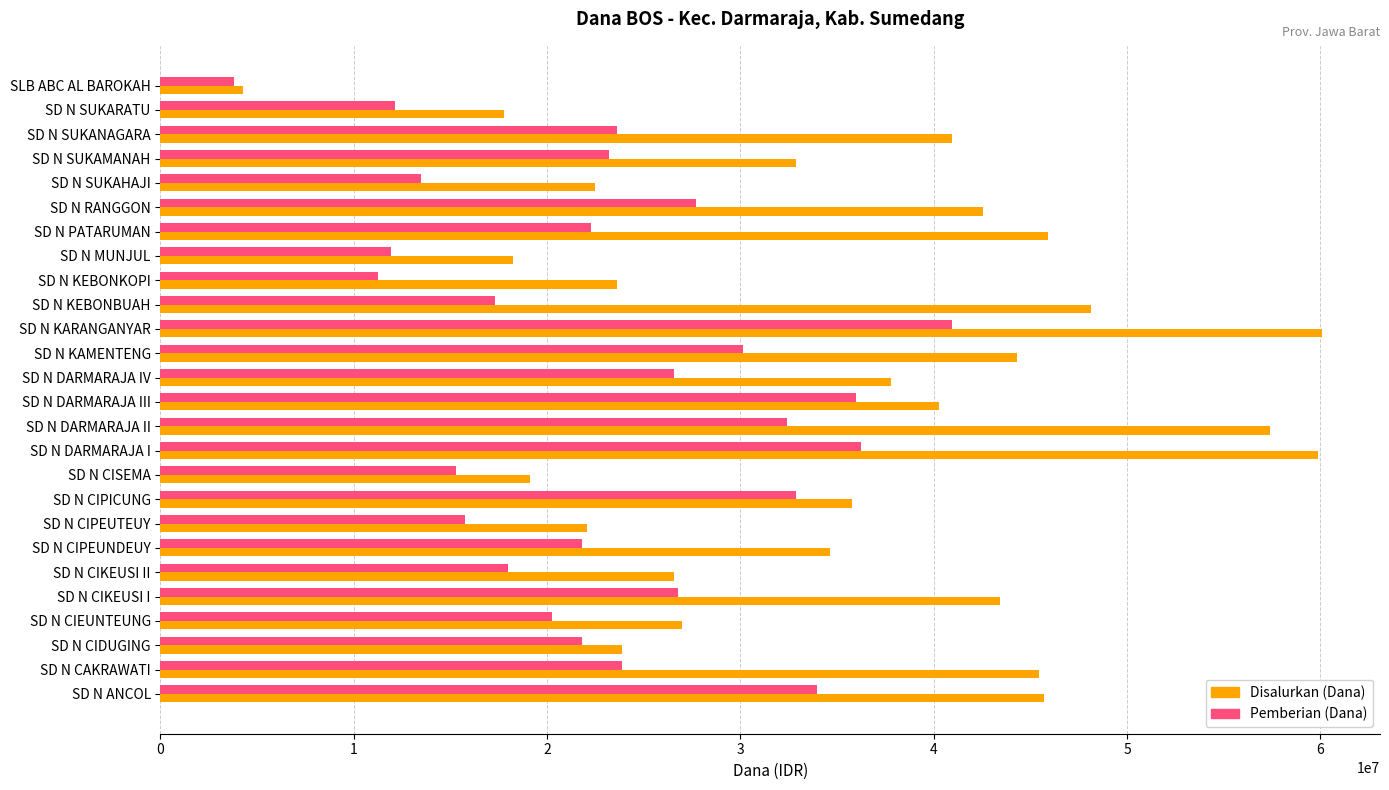

What is the highest value of the Pemberian (Dana) series?

40950000